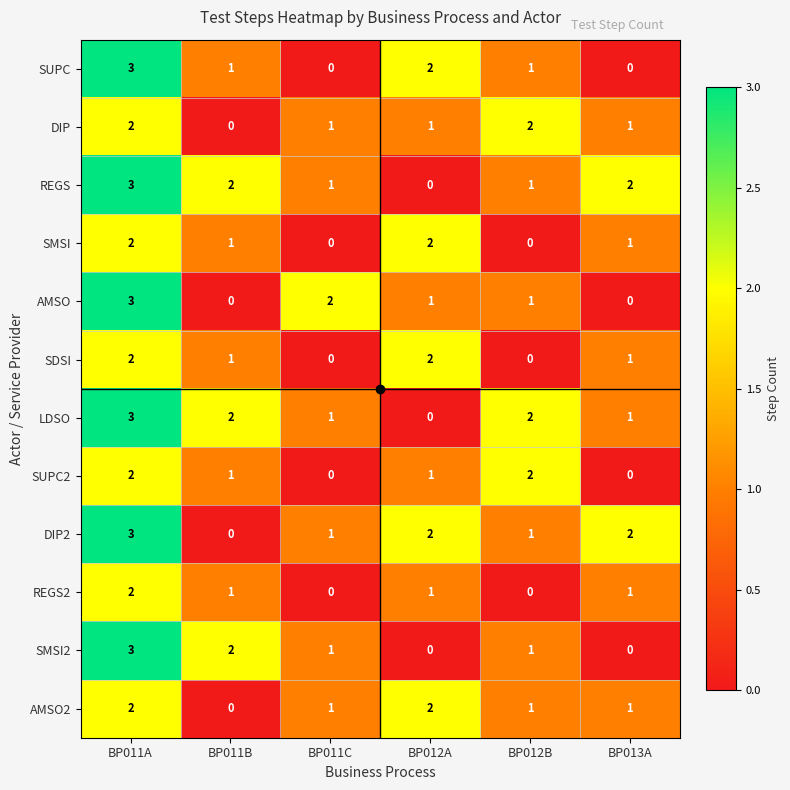

The SMSI series shows 2 at BP012A. True or false?

True